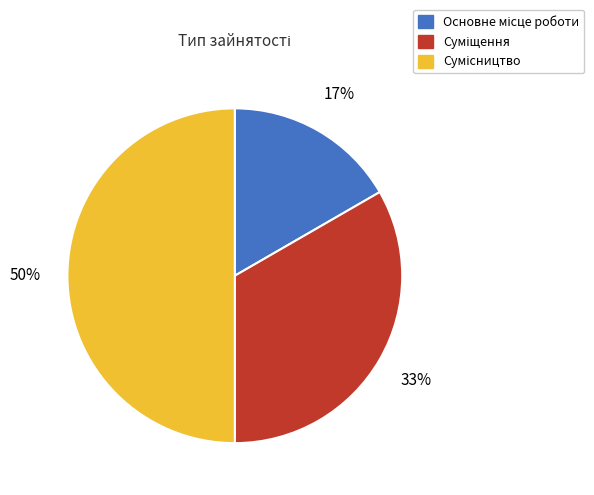

To the nearest percent, what is the difference between the largest and smallest slice percentages?

33%